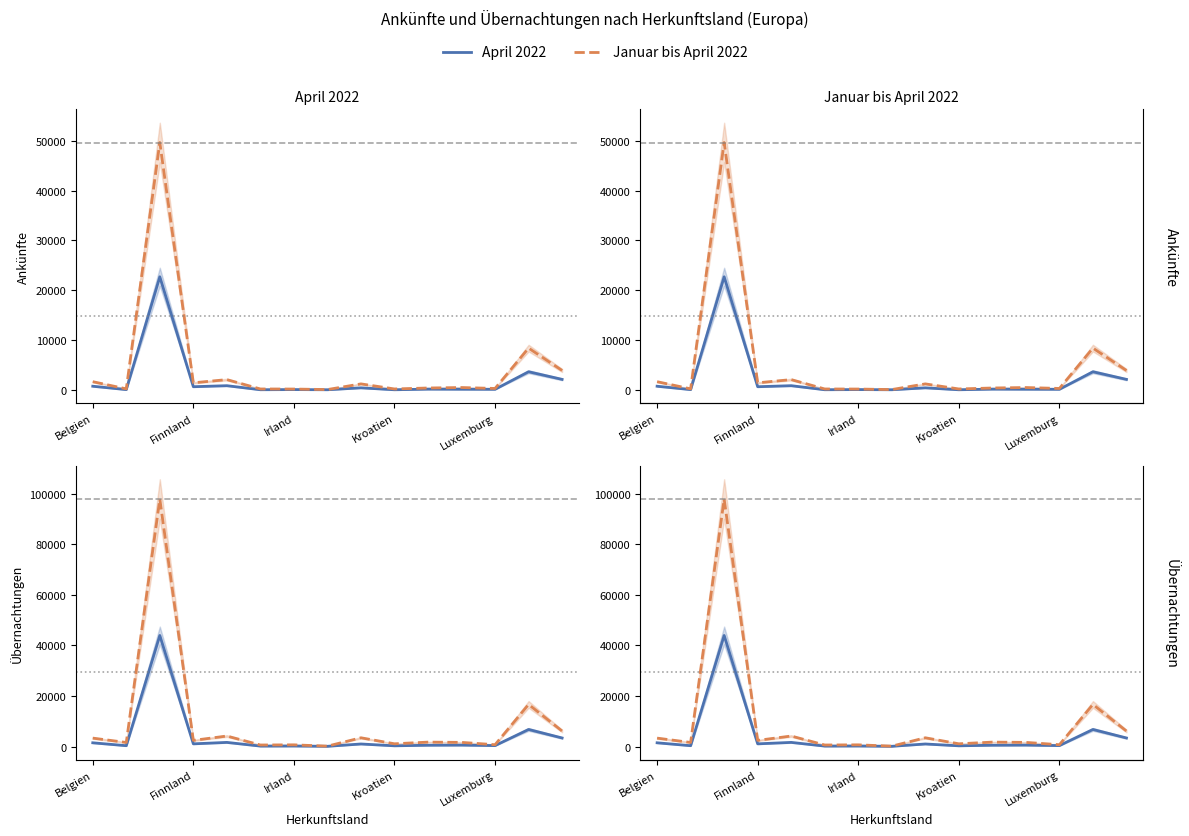

Is the value of April 2022 at 14 greater than the value of Januar bis April 2022 at Finnland?

Yes